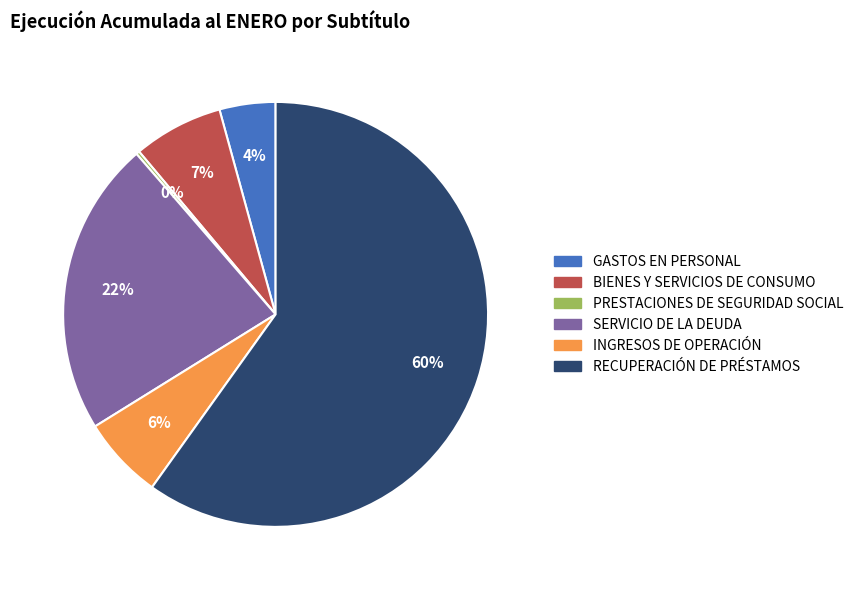

Is the sum of SERVICIO DE LA DEUDA and INGRESOS DE OPERACIÓN greater than half?

No